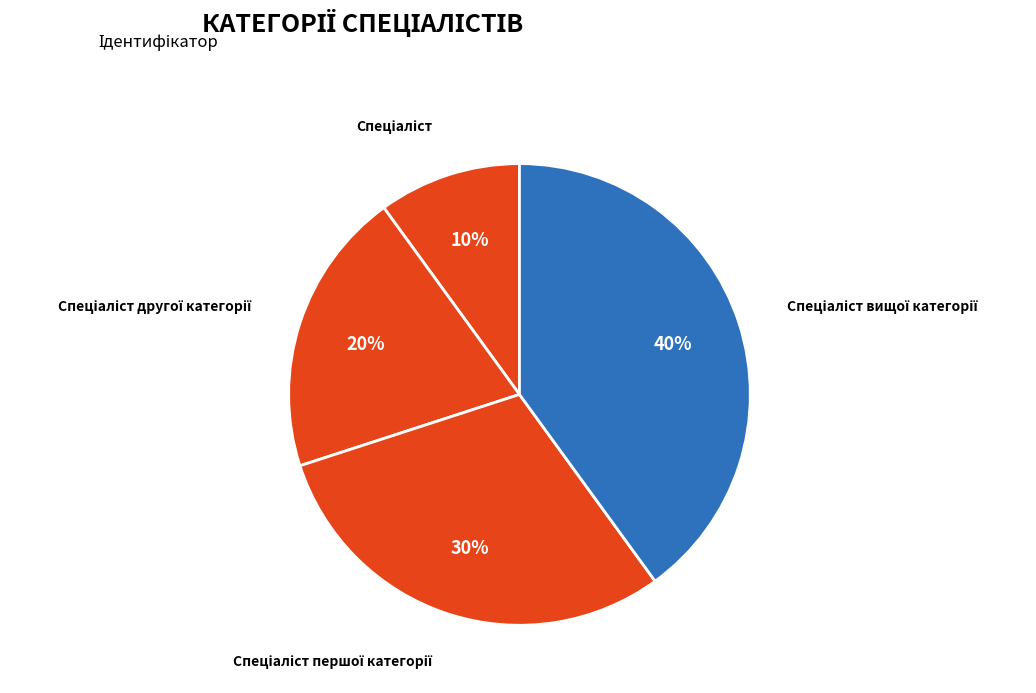

To the nearest percent, what is the difference between the largest and smallest slice percentages?

30%